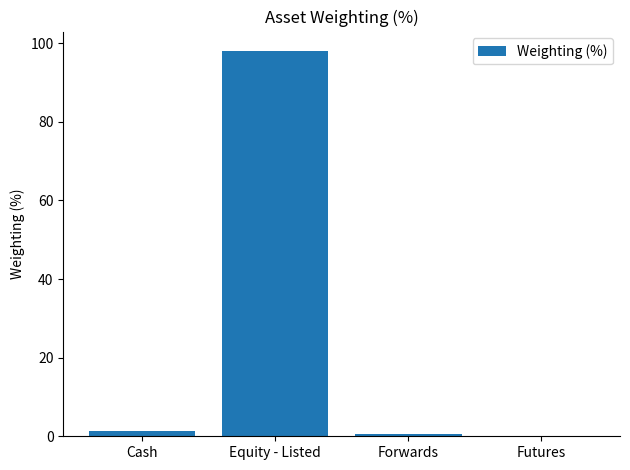

Read the value at Equity - Listed.

98.1